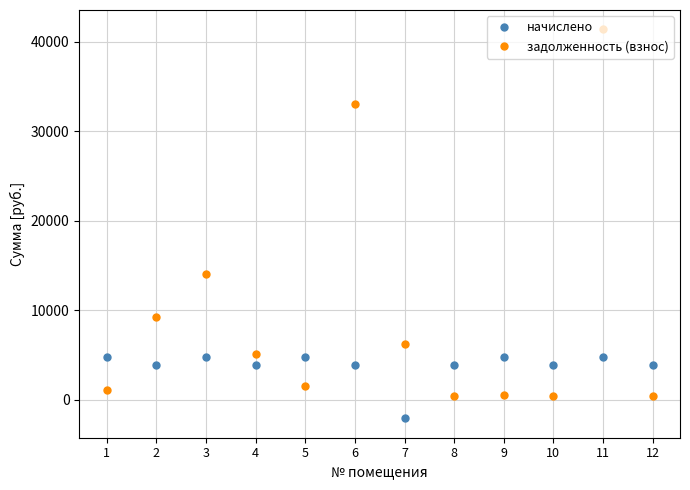

Is it true that задолженность (взнос) equals 8477.4 at 3?

False